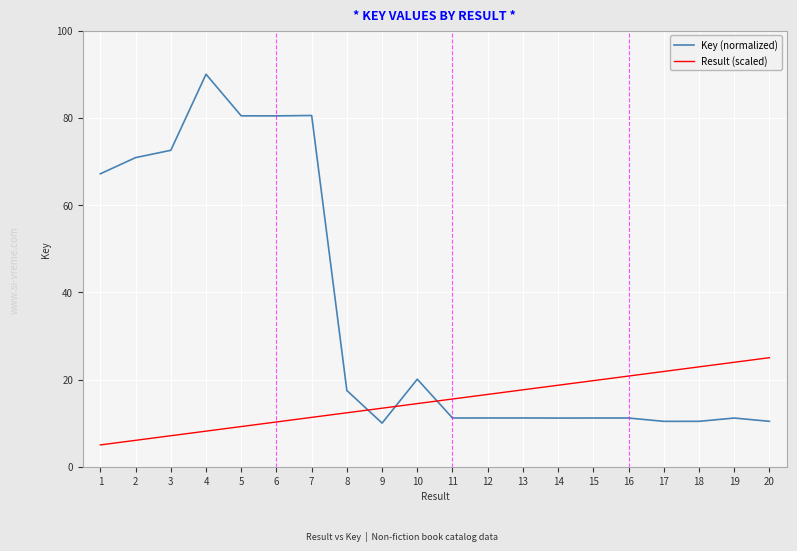

How many times do Key (normalized) and Result (scaled) cross each other?

3